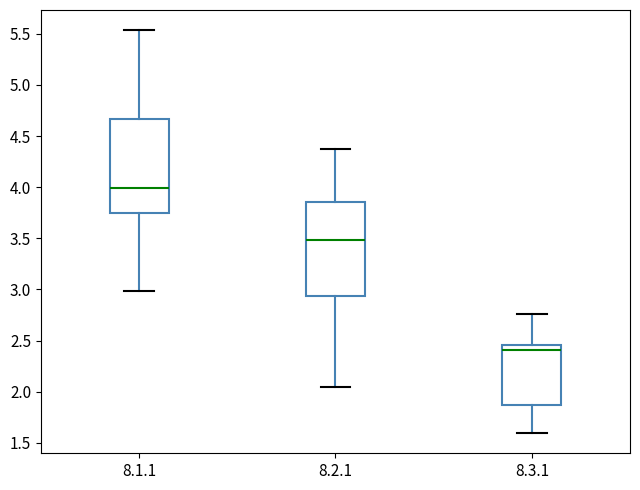

Which box has the highest median line?

8.1.1